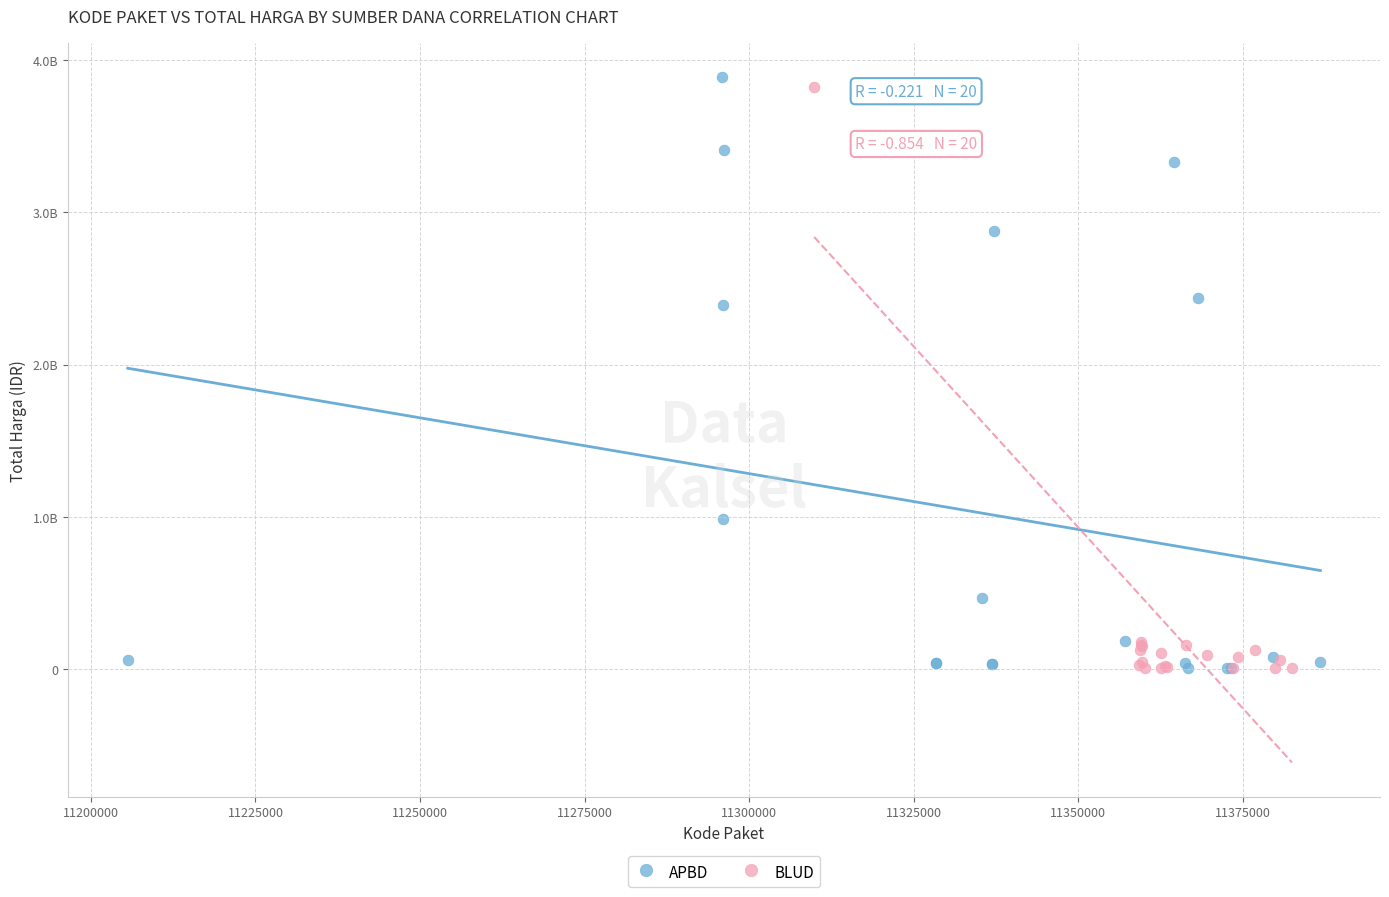

What are all the series names shown in the legend?

APBD, BLUD